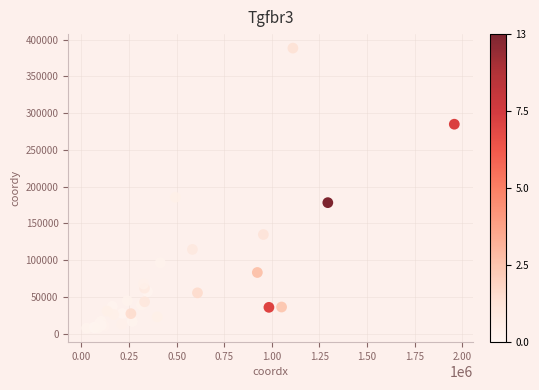

What Y value in the scatter plot is closest to 198070?

185600